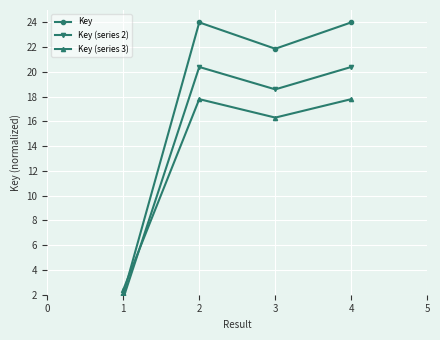

At which label does Key first exceed 23?

2